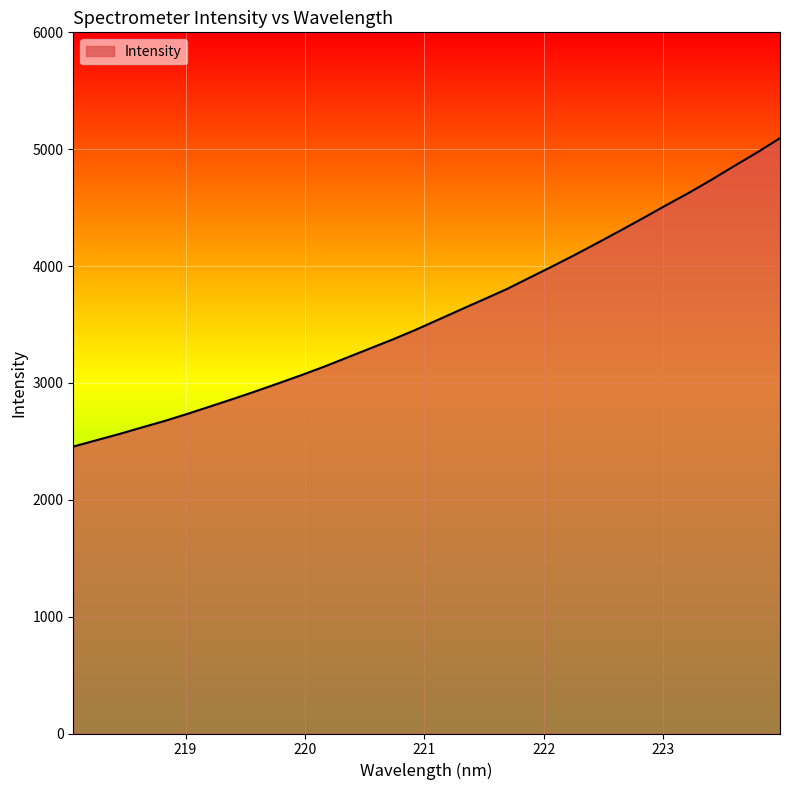

What is the difference between the maximum and minimum values?

2639.3